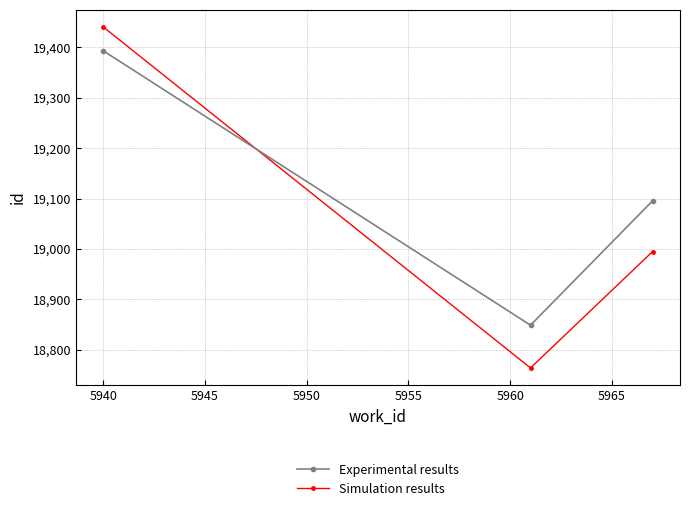

Reading left to right, what are all the values shown in this chart?

Experimental results: 19393.1	18848.8	19095.5
Simulation results: 19440.4	18763.9	18994.9